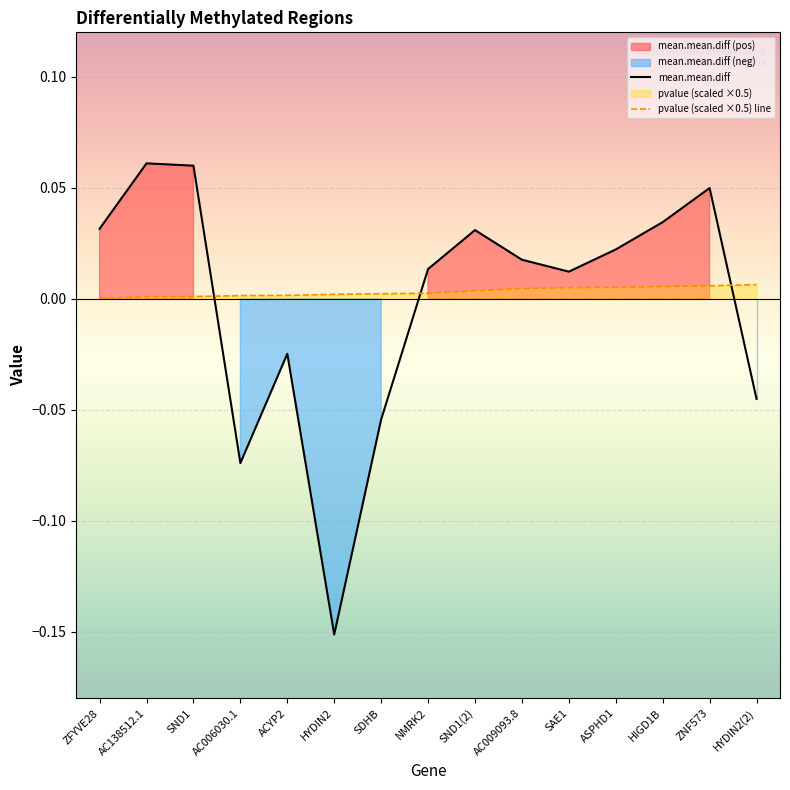

How many lines are shown in the chart?

2